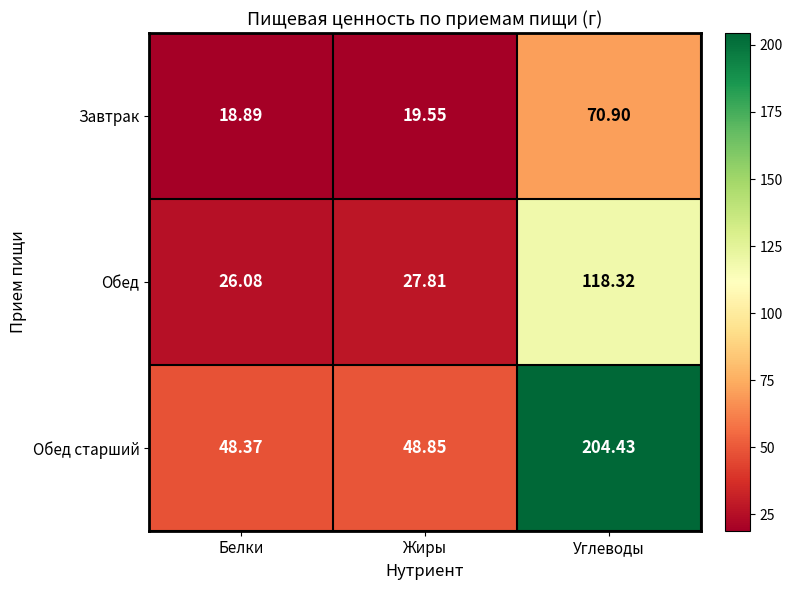

Where is Обед старший nearest to the value 126?

Жиры